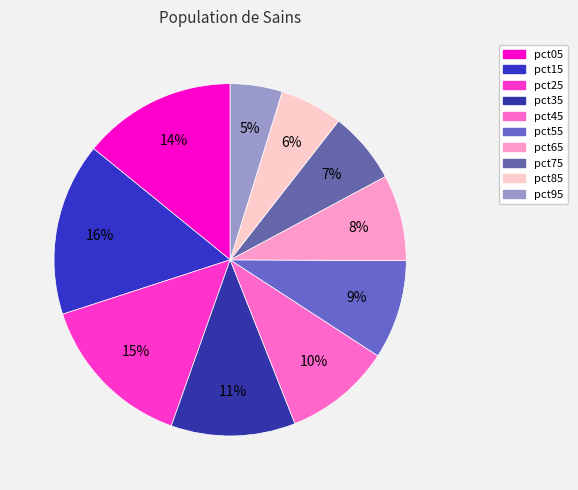

How many slices are in this pie chart?

10